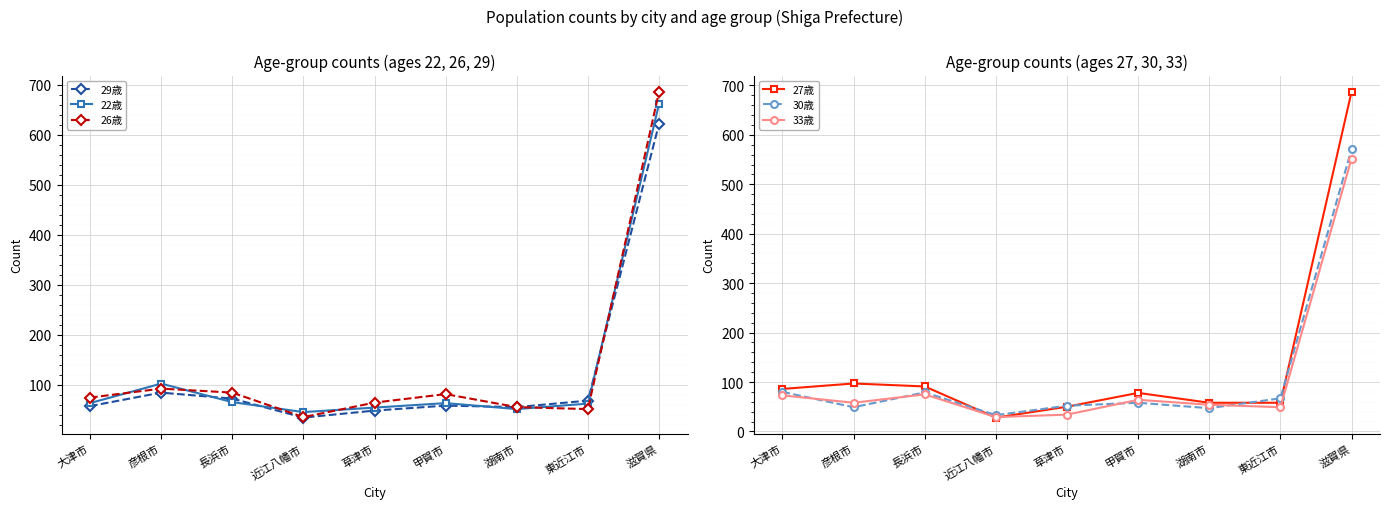

What is the spread (max minus min) of values at 大津市?

29